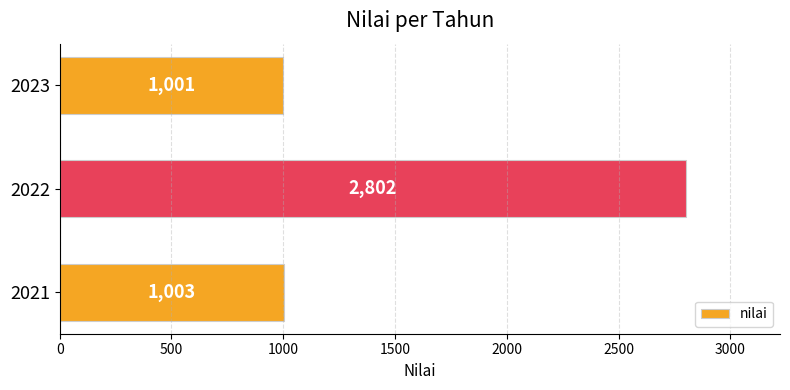

What is the smallest value displayed?

1001